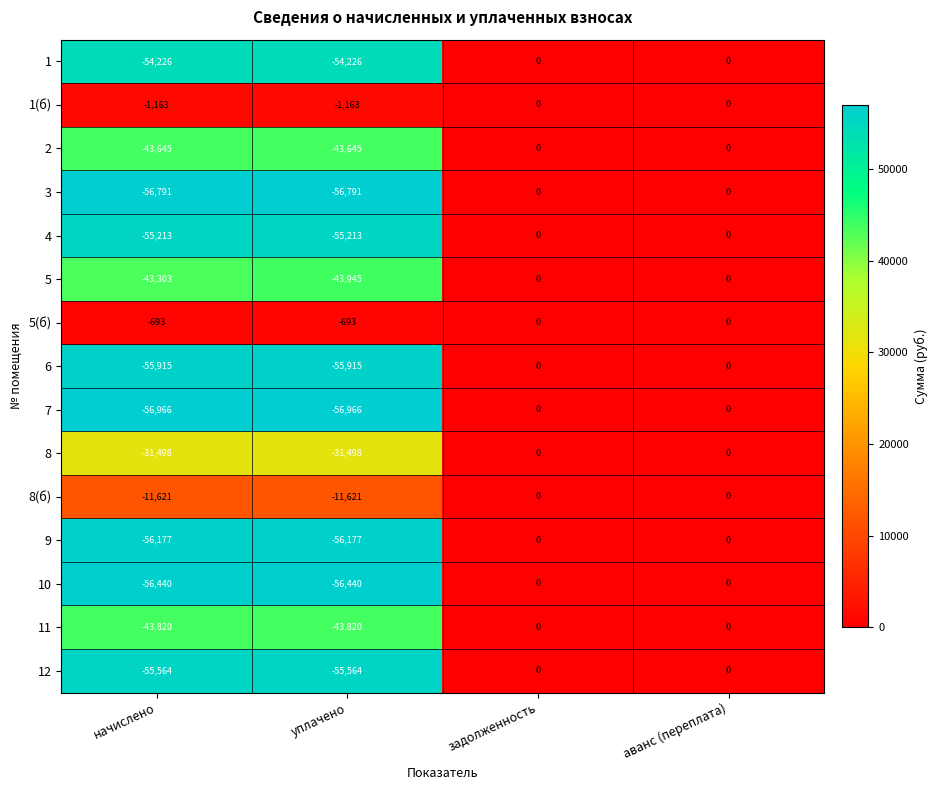

What is the difference between the maximum and minimum values in the 8 series?

31498